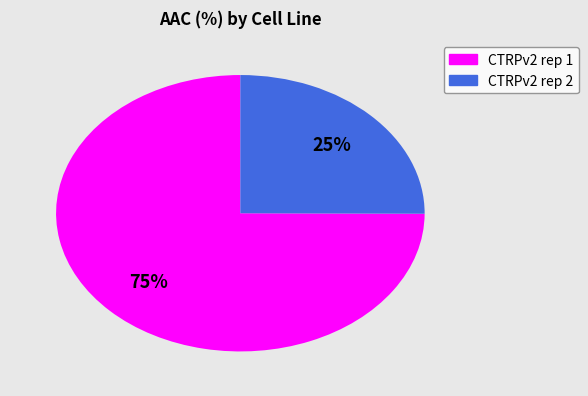

To the nearest percent, what is the difference between the CTRPv2 rep 2 and CTRPv2 rep 1 slice percentages?

50%